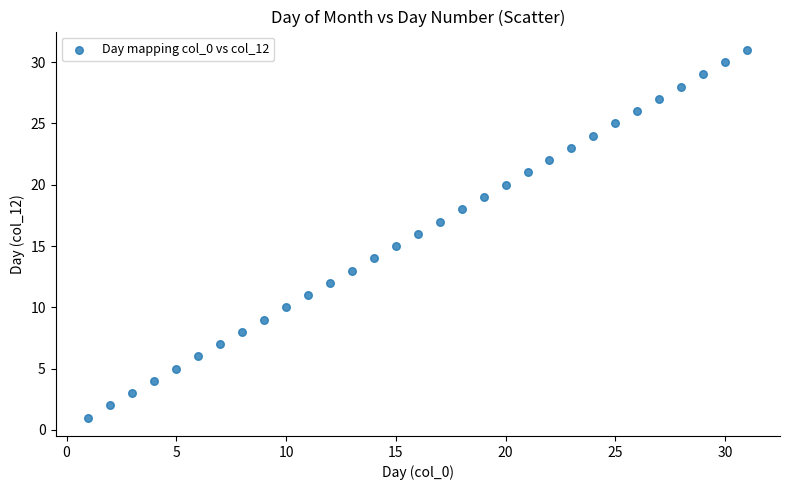

What is the range of Y values (max minus min)?

30